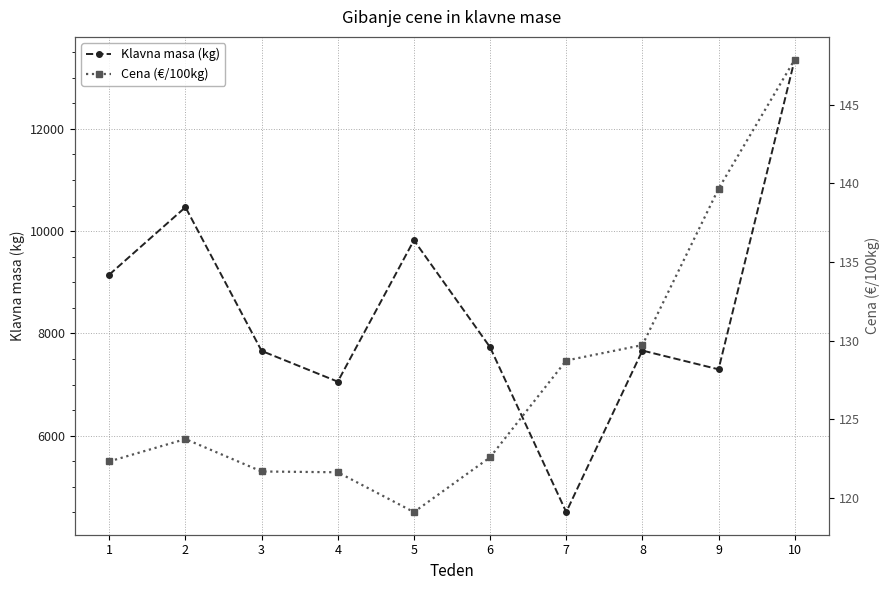

What is the smallest value displayed?

119.1